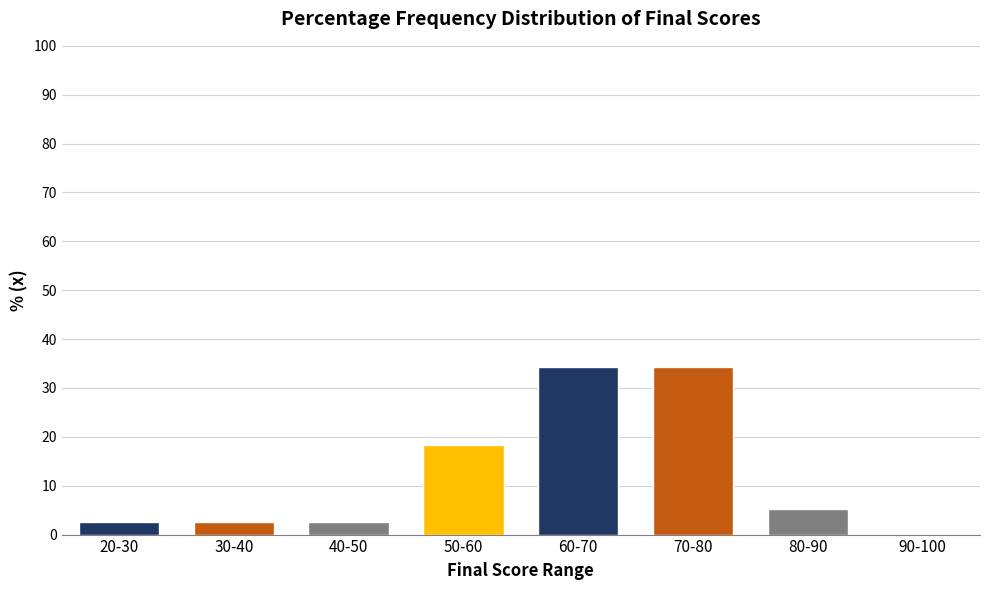

Reading left to right, list all the values displayed in this chart.

20-30=2.6	30-40=2.6	40-50=2.6	50-60=18.4	60-70=34.2	70-80=34.2	80-90=5.3	90-100=0.0